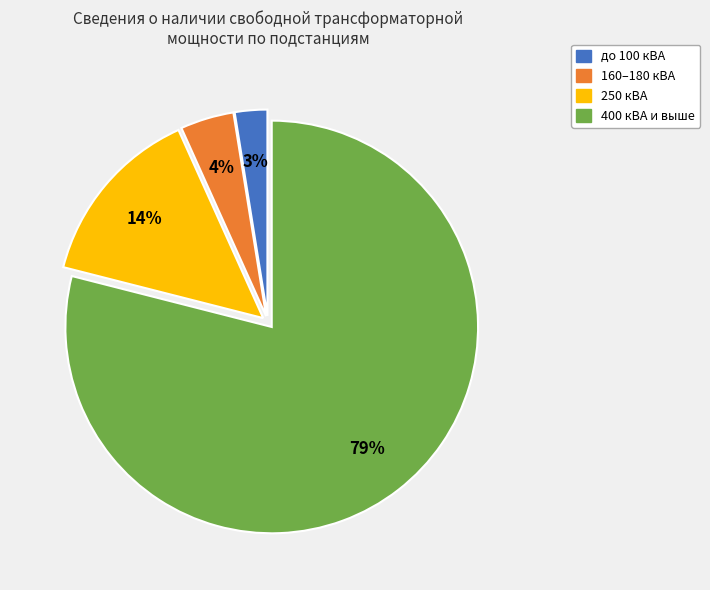

Is there any slice that represents more than half of the pie?

Yes